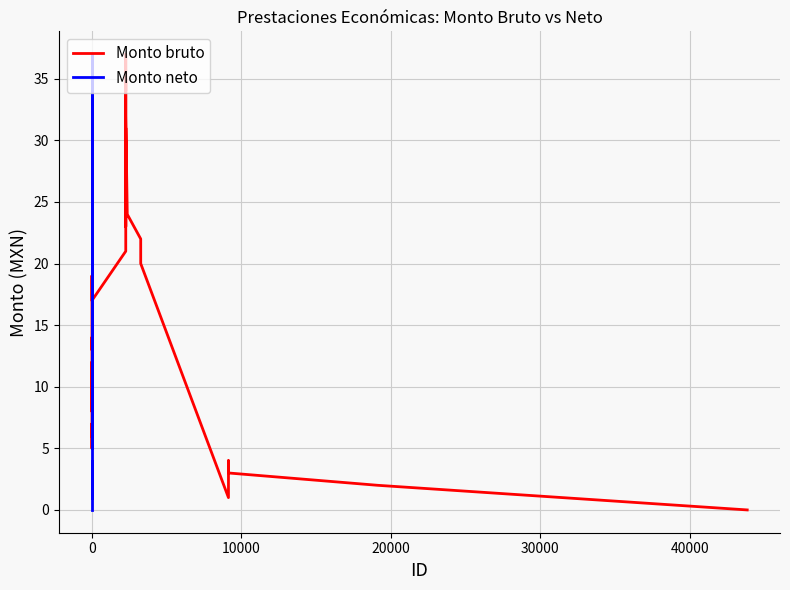

The value of Monto neto at 0 is 37. True or false?

True